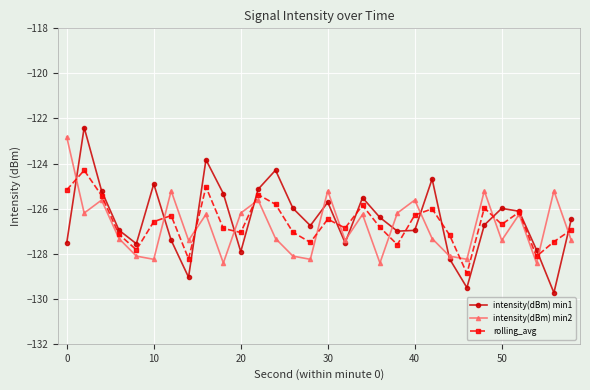

What is the lowest value of the rolling_avg series?

-128.9